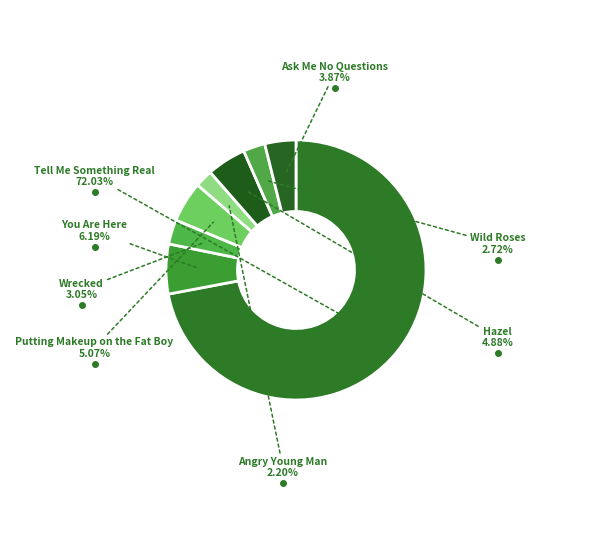

Count the number of slices in the pie.

8